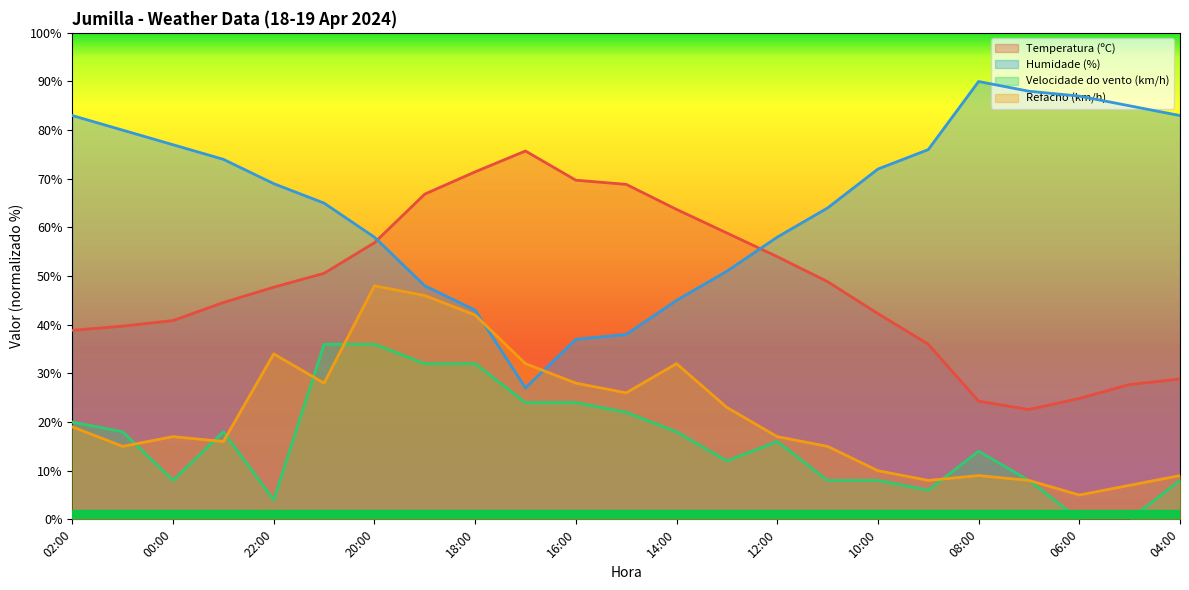

What is the label of the 14th point from the left?

13:00